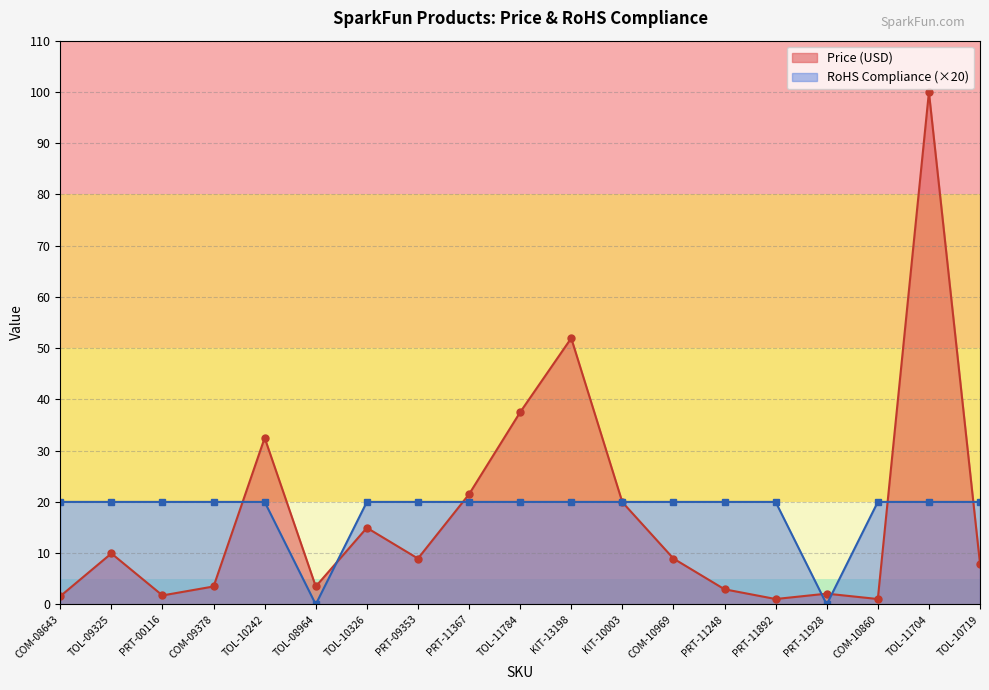

Reading left to right, extract all data points from this chart.

Price (USD): COM-08643=1.6	TOL-09325=9.9	PRT-00116=1.8	COM-09378=3.5	TOL-10242=32.5	TOL-08964=3.5	TOL-10326=14.9	PRT-09353=8.9	PRT-11367=21.5	TOL-11784=37.5	KIT-13198=52.0	KIT-10003=19.9	COM-10969=8.9	PRT-11248=3.0	PRT-11892=1.1	PRT-11928=2.1	COM-10860=1.1	TOL-11704=100.0	TOL-10719=8.0
RoHS Compliance: COM-08643=20.0	TOL-09325=20.0	PRT-00116=20.0	COM-09378=20.0	TOL-10242=20.0	TOL-08964=0.0	TOL-10326=20.0	PRT-09353=20.0	PRT-11367=20.0	TOL-11784=20.0	KIT-13198=20.0	KIT-10003=20.0	COM-10969=20.0	PRT-11248=20.0	PRT-11892=20.0	PRT-11928=0.0	COM-10860=20.0	TOL-11704=20.0	TOL-10719=20.0